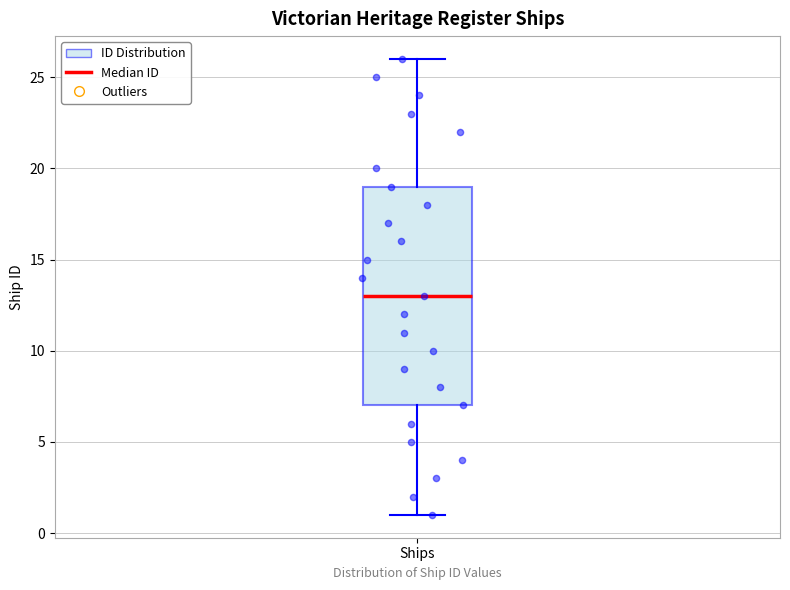

Where is the upper edge of the box for Ships on the y-axis? The values are not printed on the chart, so give them approximately, as read against the axis.

19